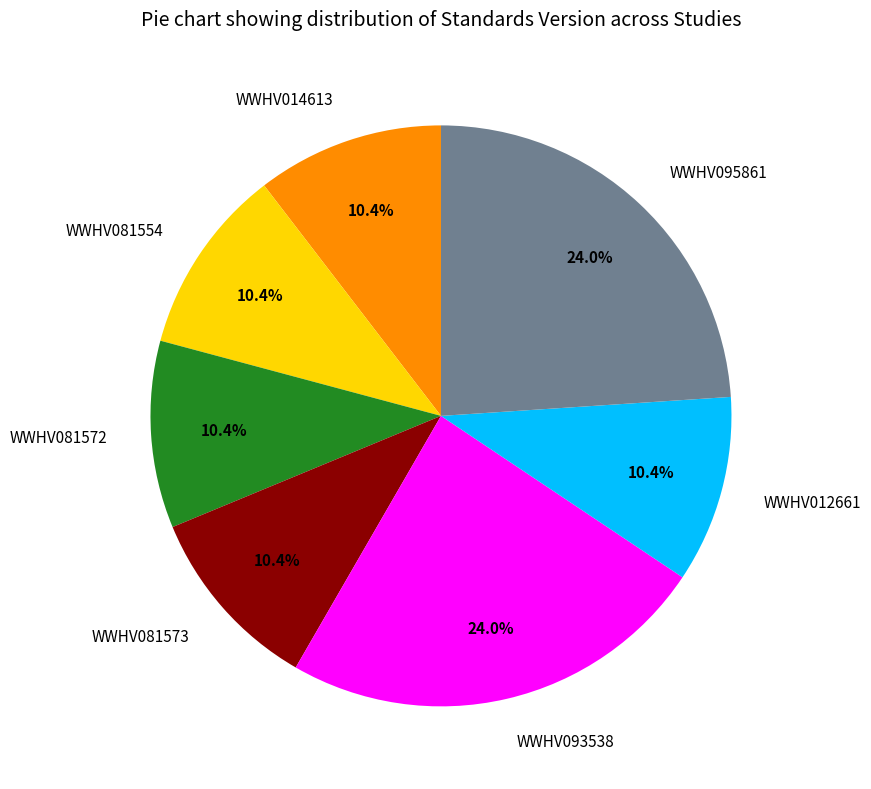

Is there a majority slice in this chart?

No